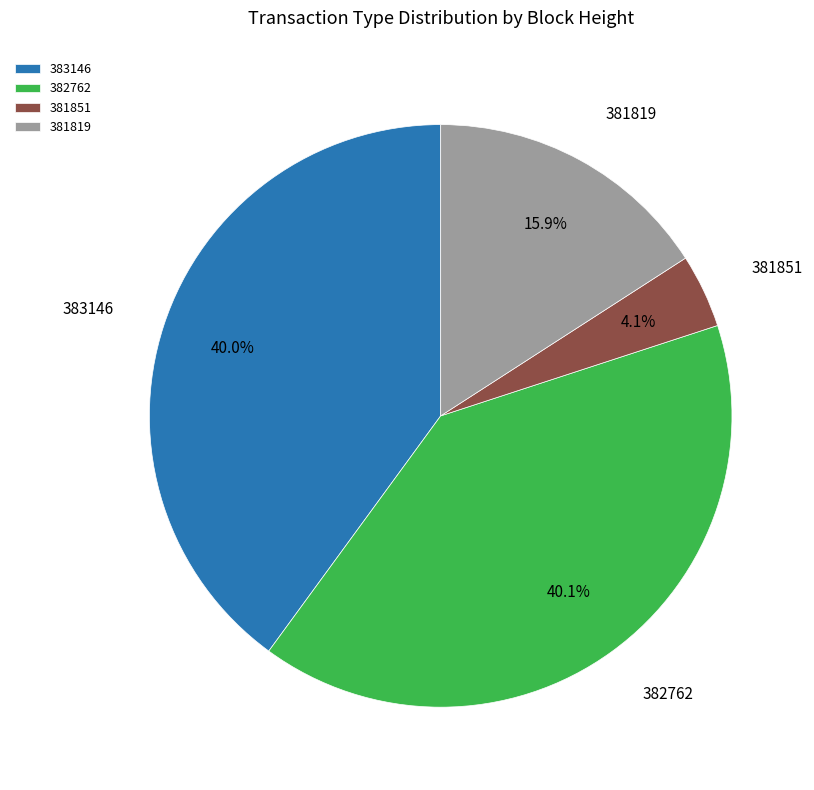

How many slices are in this pie chart?

4